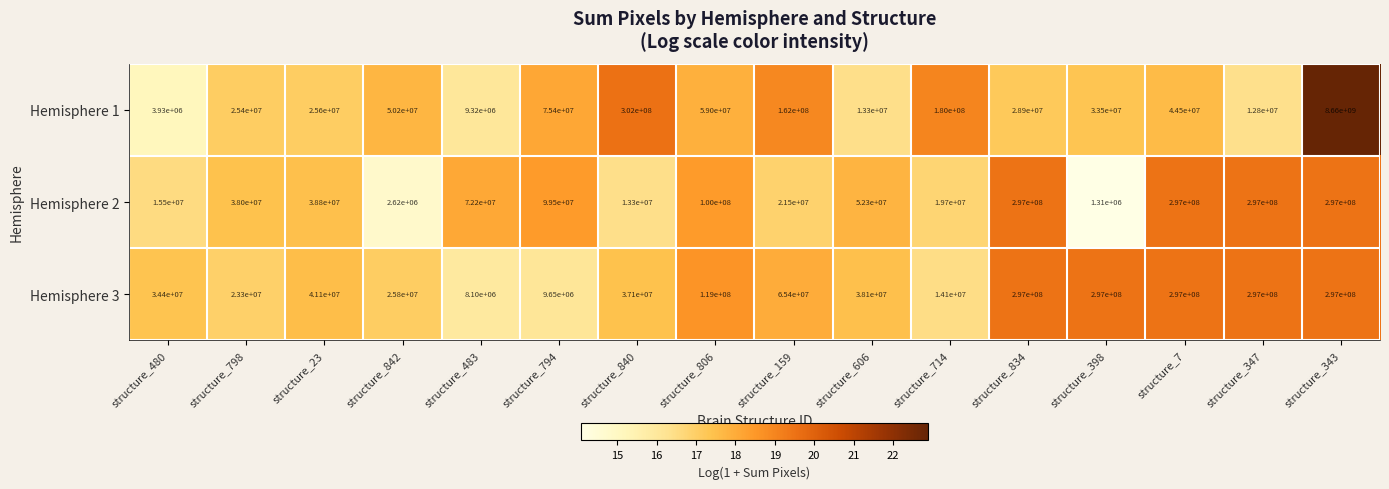

What is the spread (max minus min) of values at structure_343?

8363000000